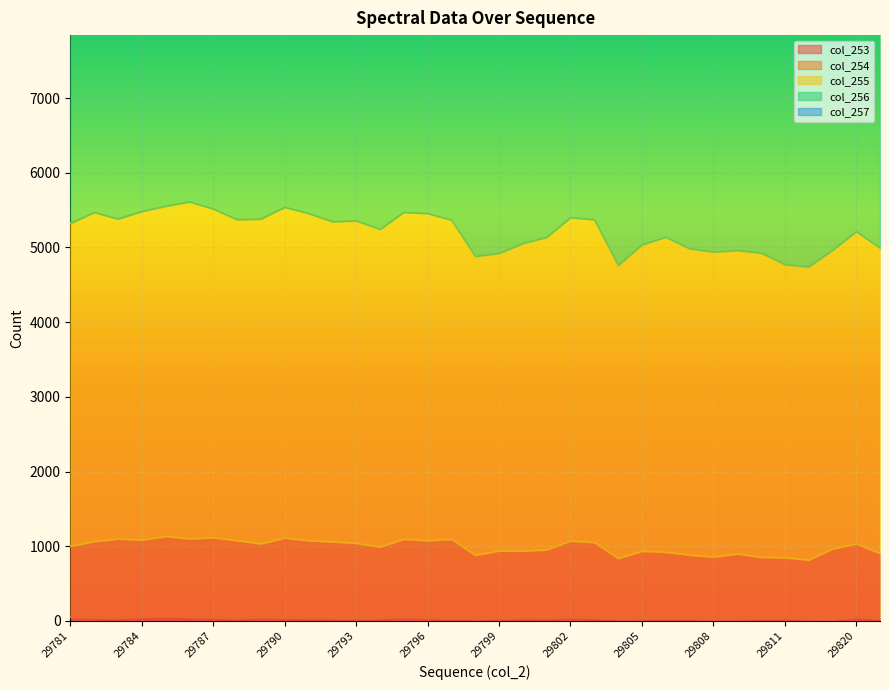

At how many categories does at least one series exceed 897?

35